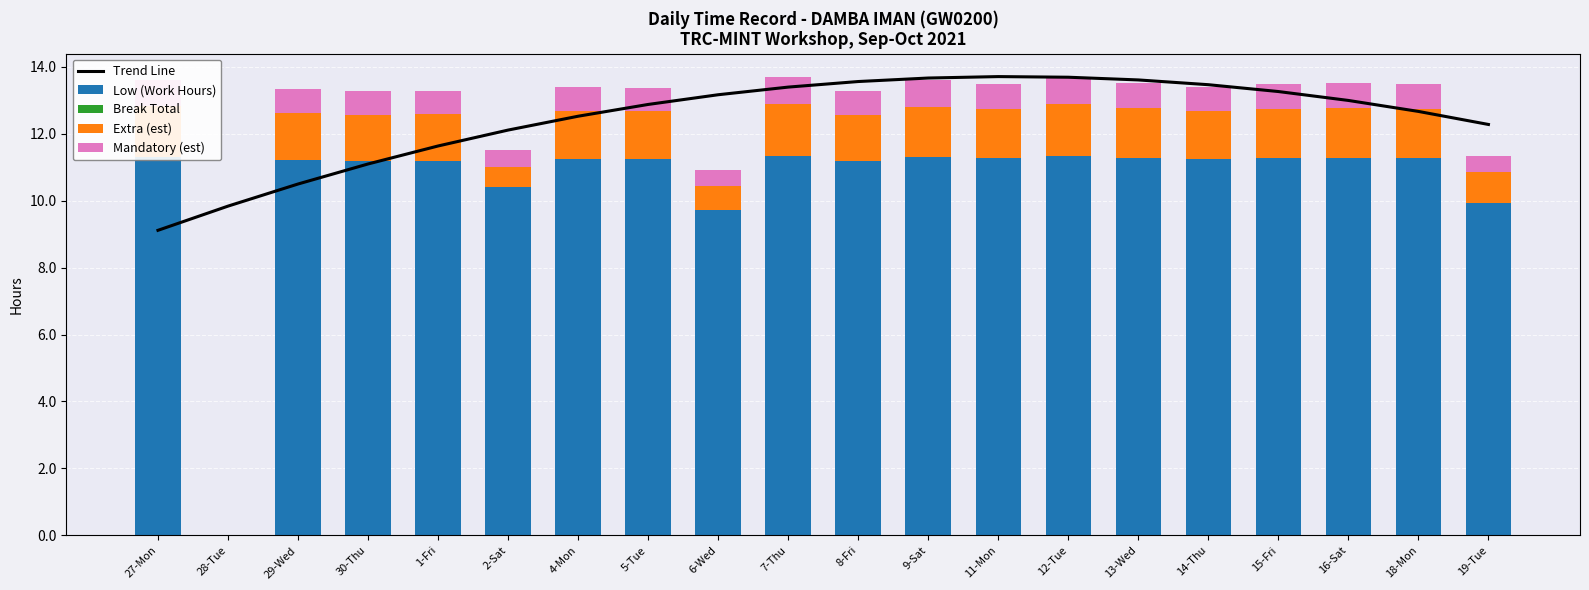

What are all the series names shown in the legend?

Trend Line, Low (Work Hours), Break Total, Extra (est), Mandatory (est)